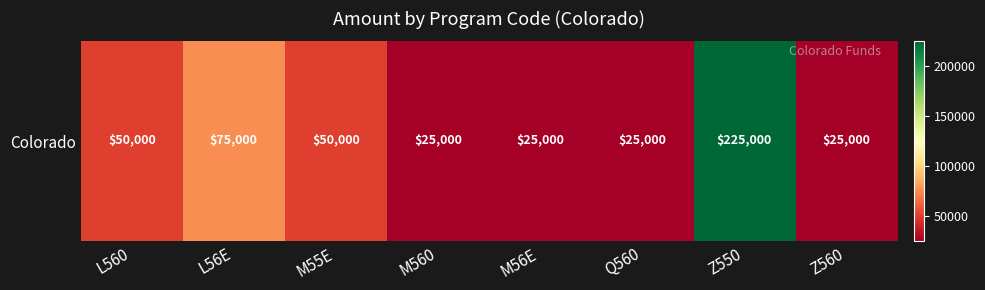

What is the difference between the second highest and second lowest values?

50000